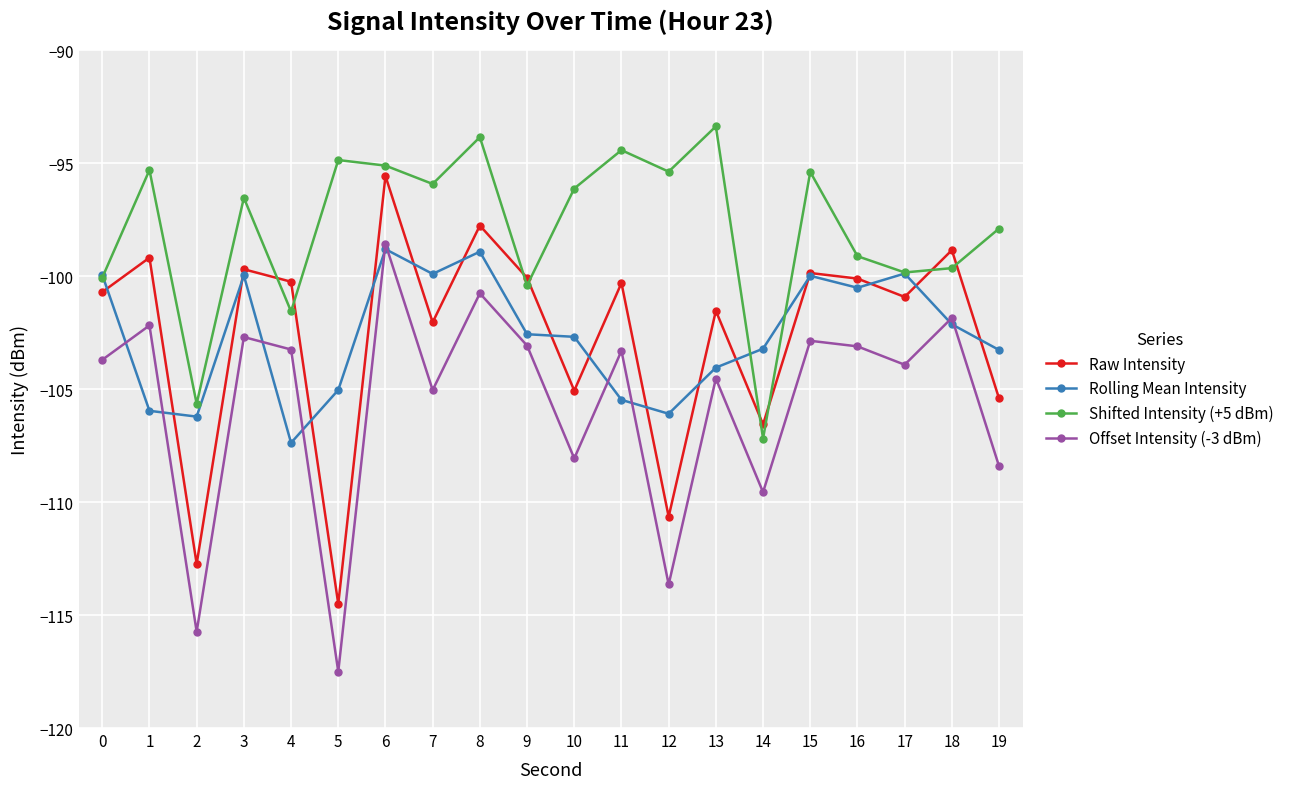

At which category does the chart reach its minimum across all series?

5